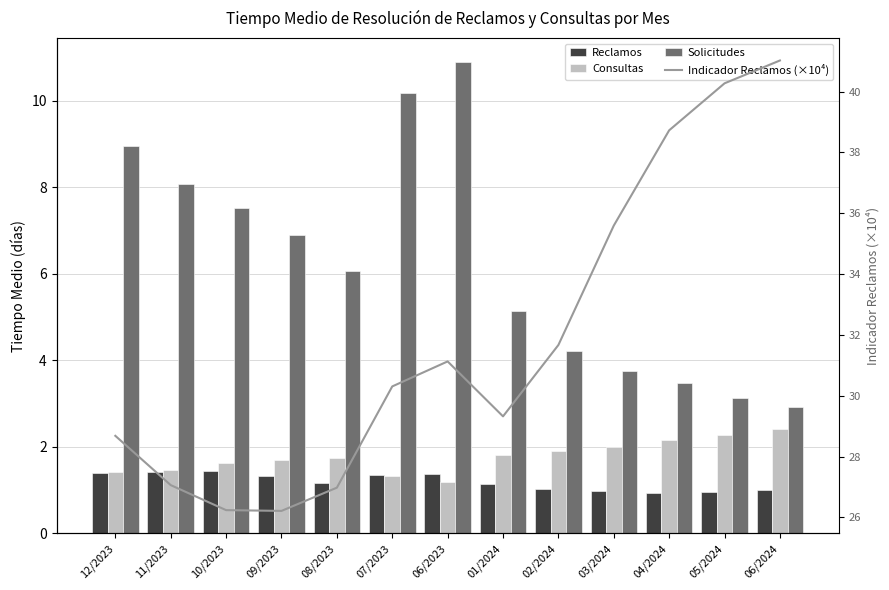

What is the label of the 1st bar from the left?

12/2023